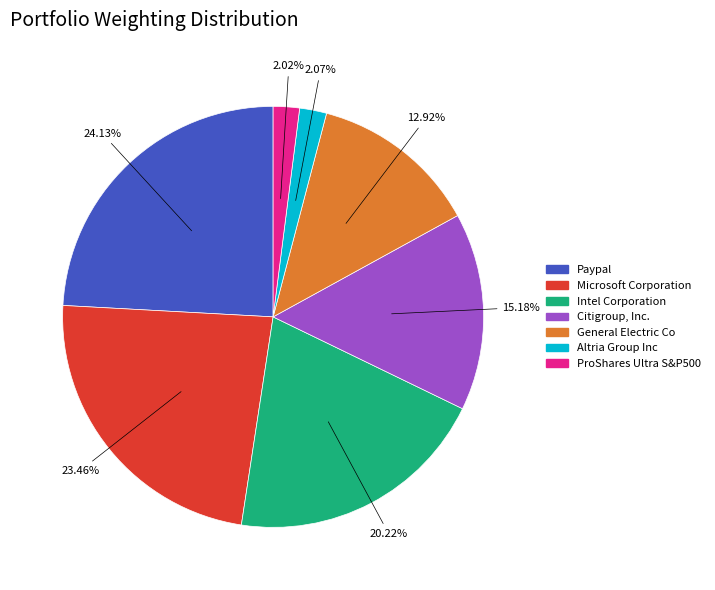

True or false: Microsoft Corporation accounts for 23% of the total.

True